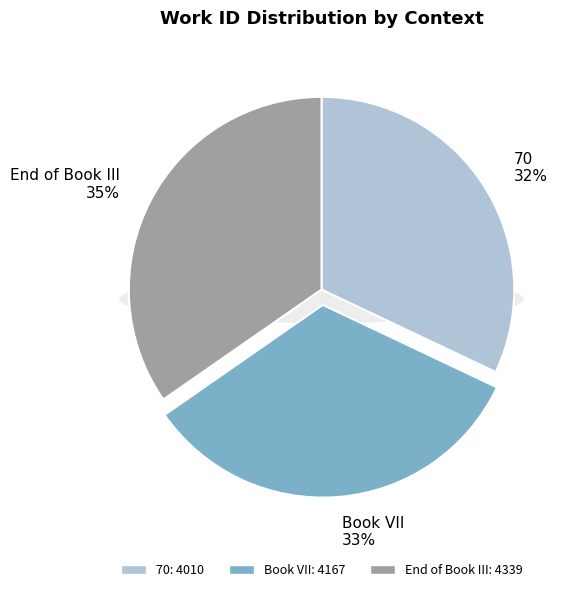

To the nearest percent, what portion does 70 represent?

32%